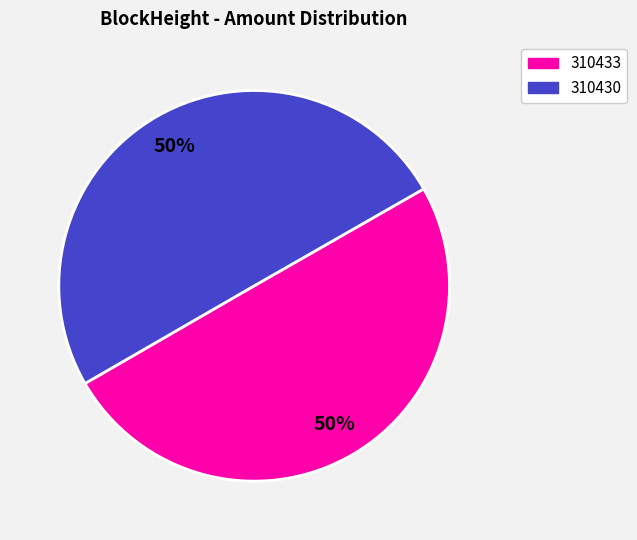

How many slices are in this pie chart?

2